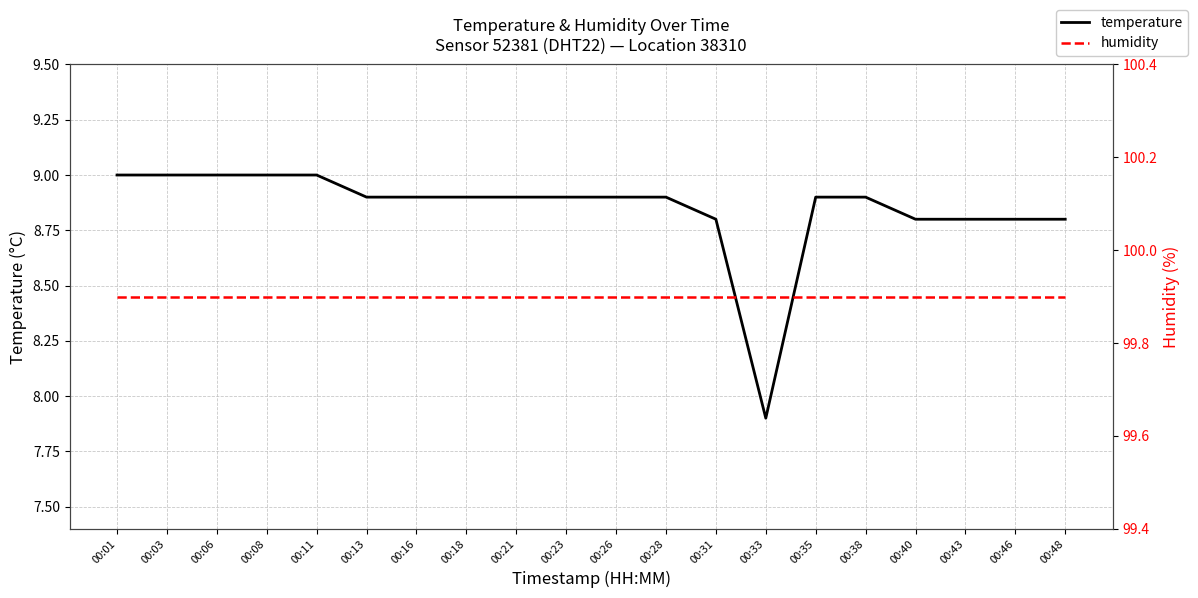

At which category is the sum across all series the highest?

00:01